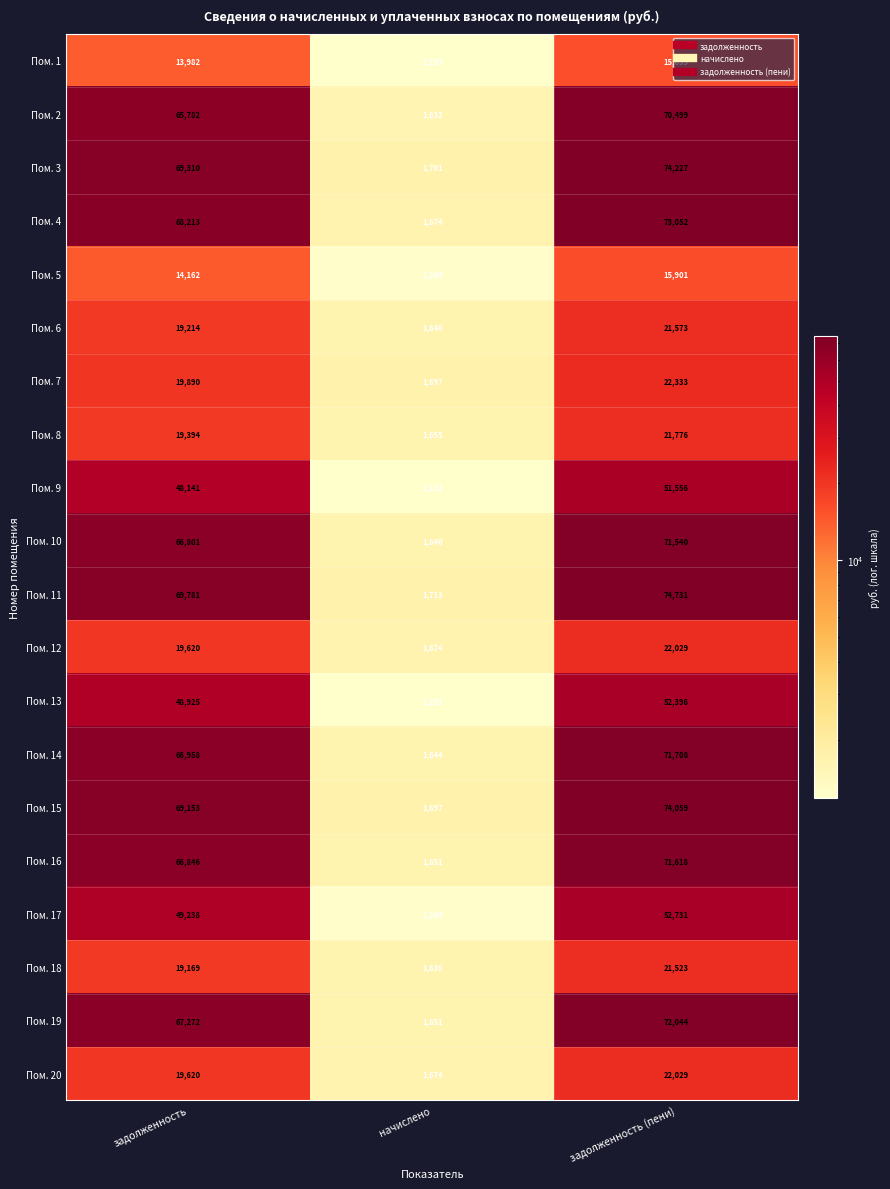

Where is Пом. 13 nearest to the value 26798?

задолженность